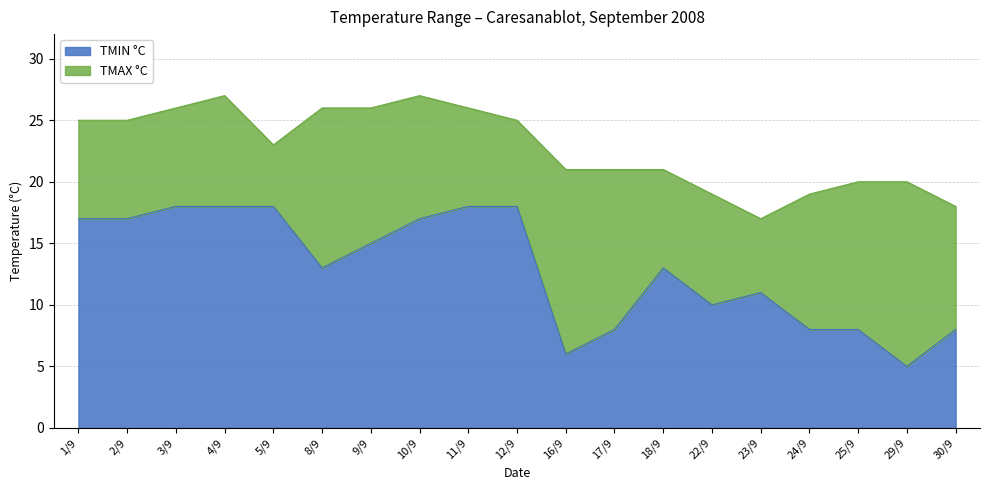

What is the difference between the maximum and minimum values in the TMIN °C series?

13